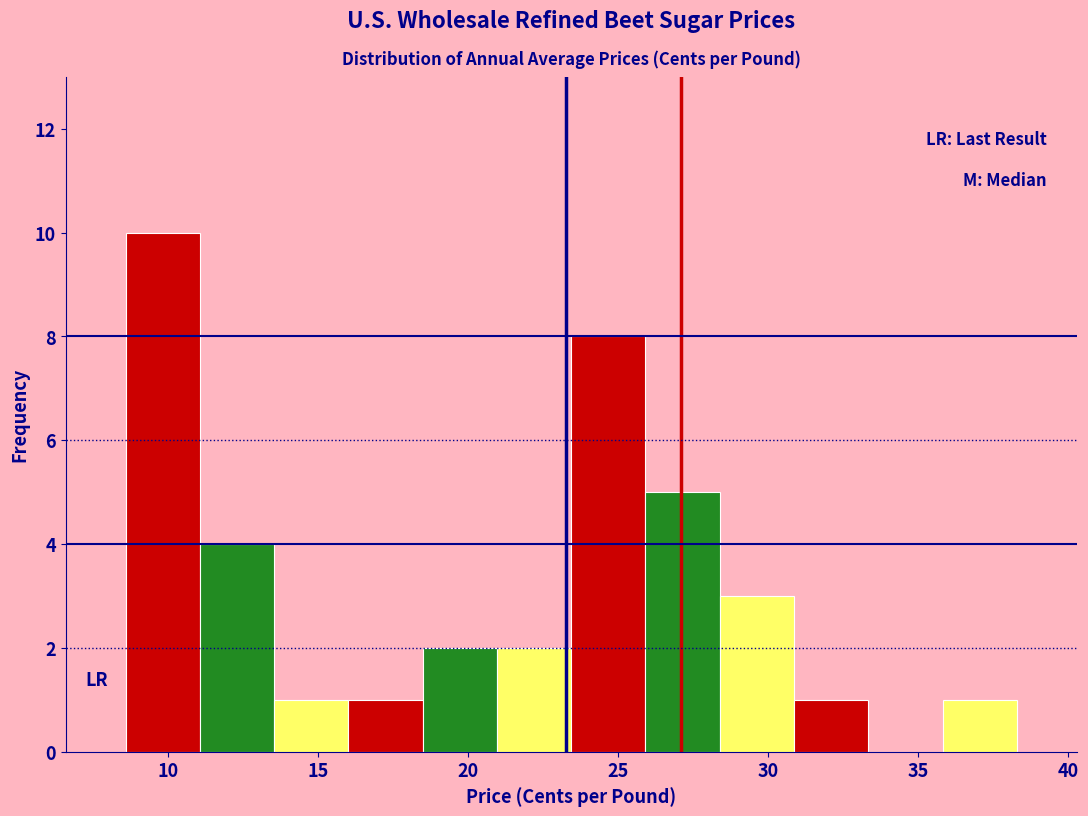

Reading left to right, list every bar in this chart as the range it spans on the x-axis followed by its height. Neither the bar edges nor the heights are printed on the chart, so give them approximately, as read against the axes.

8.5 to 11.0: 10
11.0 to 13.5: 4
13.5 to 16.0: 1
16.0 to 18.5: 1
18.5 to 21.0: 2
21.0 to 23.5: 2
23.5 to 26.0: 8
26.0 to 28.5: 5
28.5 to 31.0: 3
31.0 to 33.5: 1
33.5 to 36.0: 0
36.0 to 38.5: 1